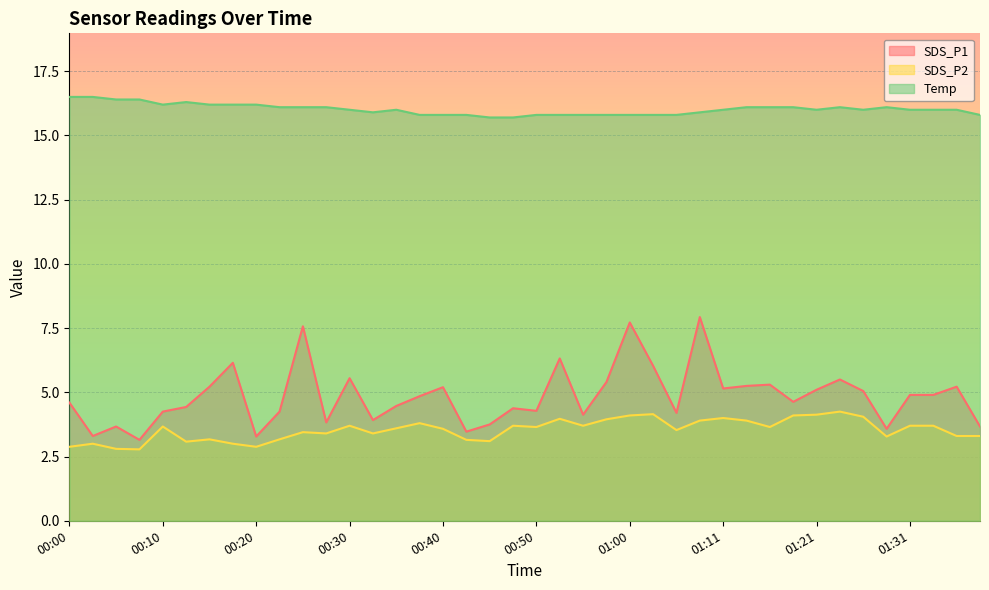

The SDS_P2 series shows 4.4 at 01:39. True or false?

False